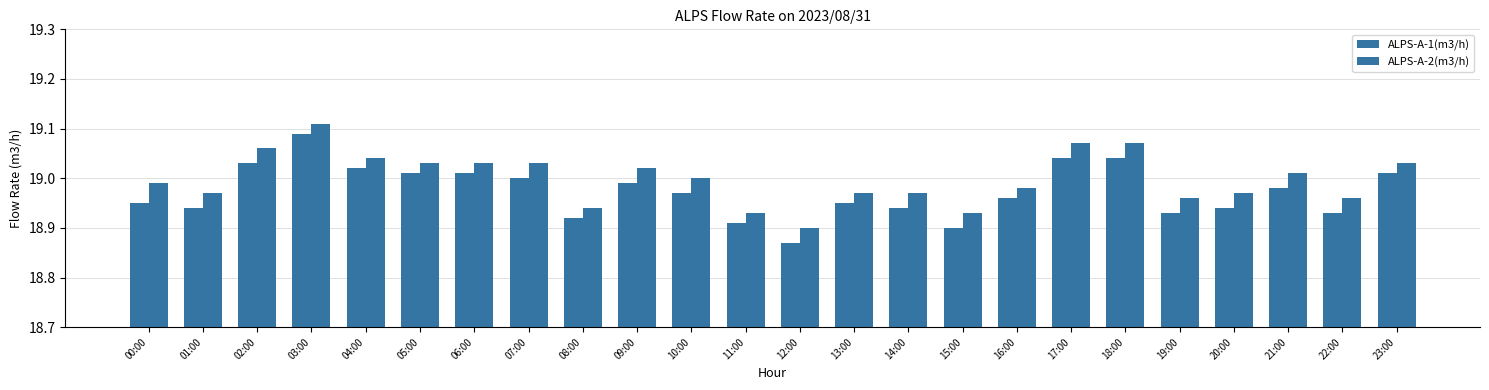

Reading right to left, transcribe all the data shown in this chart.

ALPS-A-1(m3/h): 23:00=19.0	22:00=18.9	21:00=19.0	20:00=18.9	19:00=18.9	18:00=19.0	17:00=19.0	16:00=19.0	15:00=18.9	14:00=18.9	13:00=18.9	12:00=18.9	11:00=18.9	10:00=19.0	09:00=19.0	08:00=18.9	07:00=19.0	06:00=19.0	05:00=19.0	04:00=19.0	03:00=19.1	02:00=19.0	01:00=18.9	00:00=18.9
ALPS-A-2(m3/h): 23:00=19.0	22:00=19.0	21:00=19.0	20:00=19.0	19:00=19.0	18:00=19.1	17:00=19.1	16:00=19.0	15:00=18.9	14:00=19.0	13:00=19.0	12:00=18.9	11:00=18.9	10:00=19.0	09:00=19.0	08:00=18.9	07:00=19.0	06:00=19.0	05:00=19.0	04:00=19.0	03:00=19.1	02:00=19.1	01:00=19.0	00:00=19.0